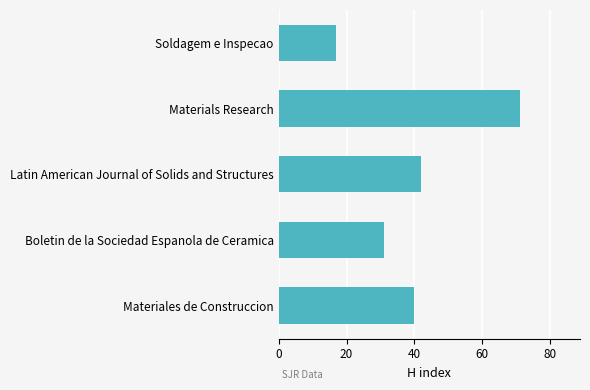

Reading bottom to top, list all the values displayed in this chart.

40	31	42	71	17